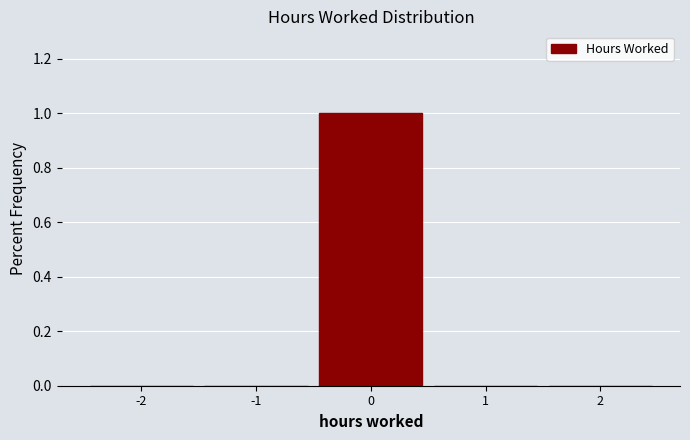

Reading left to right, list every bar in this chart as the range it spans on the x-axis followed by its height. The values are not printed on the chart, so give them approximately, as read against the axis.

-2.5 to -1.5: 0
-1.5 to -0.5: 0
-0.5 to 0.5: 1
0.5 to 1.5: 0
1.5 to 2.5: 0